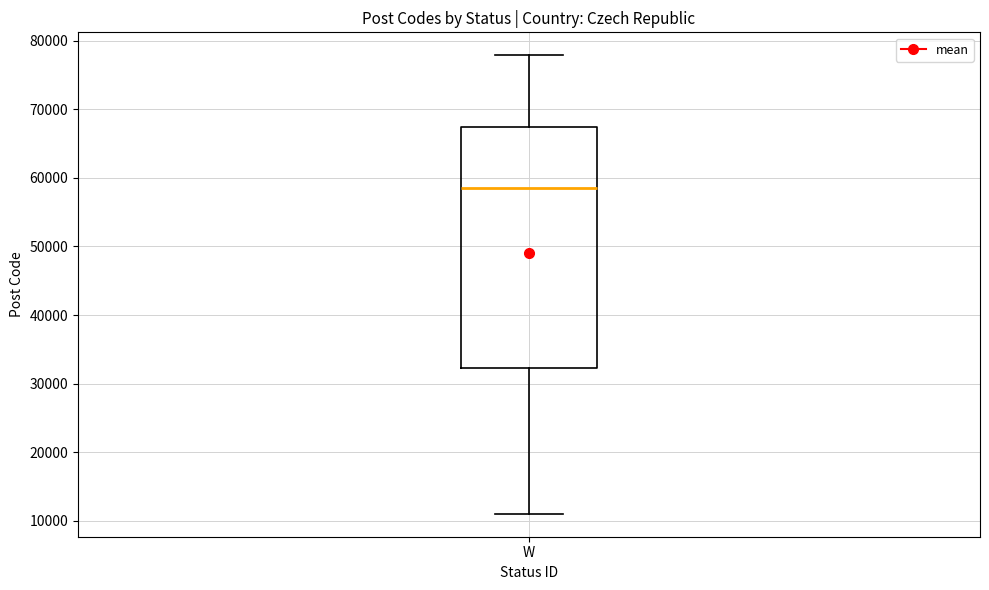

Transcribe this box plot: give where the median line is, the range the box spans, and where the two whiskers end, as read against the y-axis. The values are not printed on the chart, so give them approximately, as read against the axis.

median 59000, box 32000 to 67000, whiskers 11000 to 78000